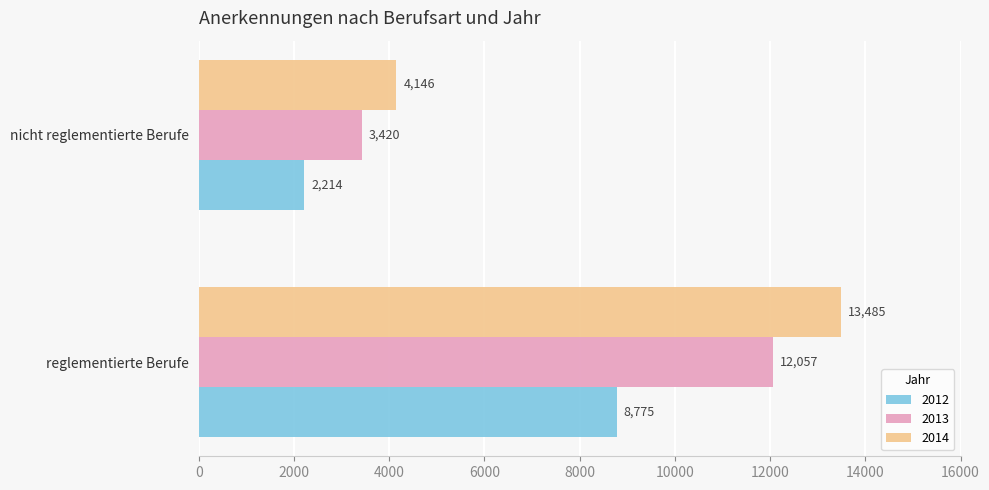

Rank the series at nicht reglementierte Berufe from lowest to highest value.

2012, 2013, 2014